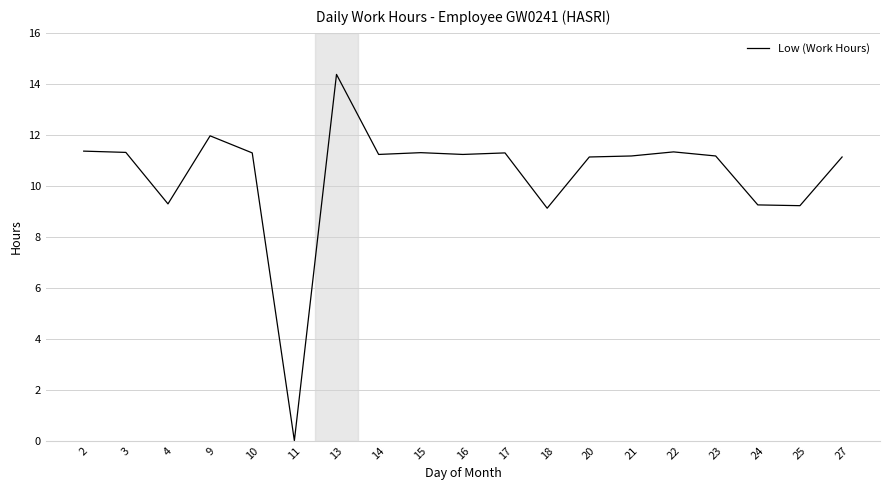

What is the greatest value displayed?

14.4